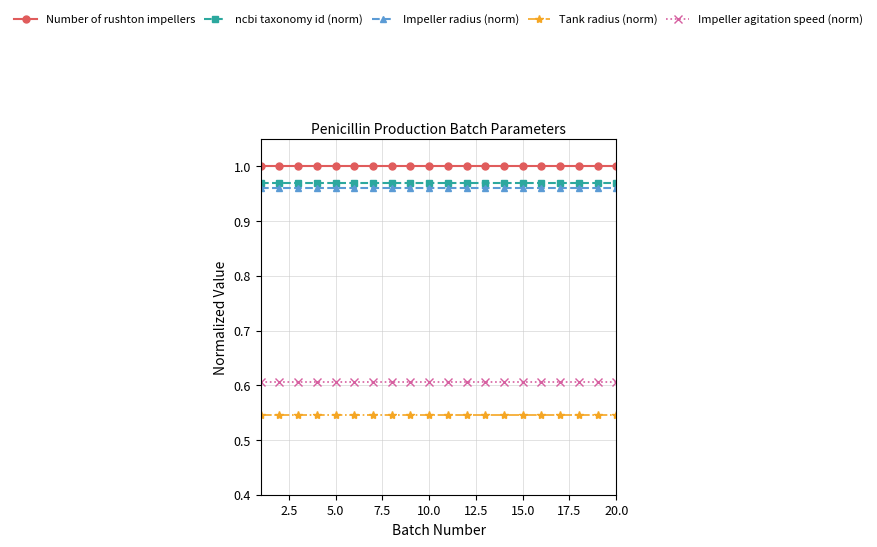

Rank the series by their maximum value, from highest to lowest.

Number of rushton impellers, ncbi taxonomy id (norm), Impeller radius (norm), Impeller agitation speed (norm), Tank radius (norm)